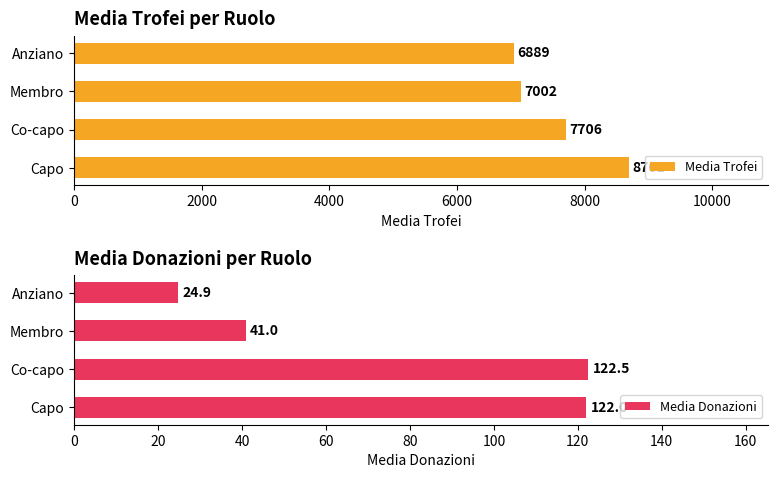

The value of Media Trofei at Co-capo is 7706.0. True or false?

True